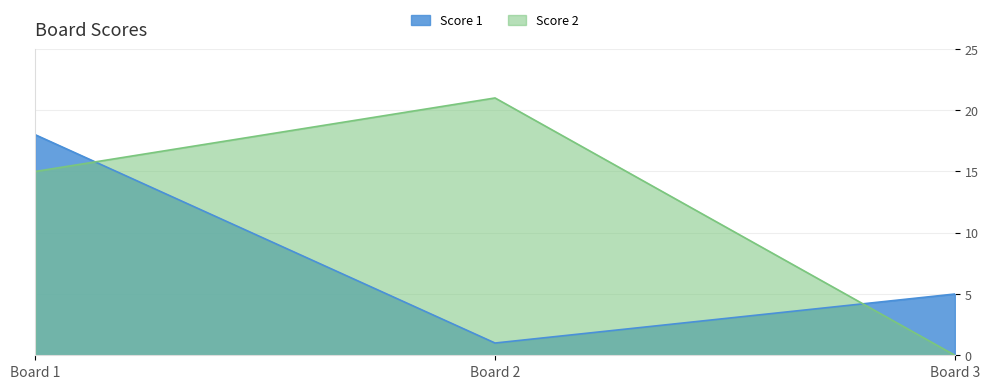

At how many categories does at least one series exceed 16?

2